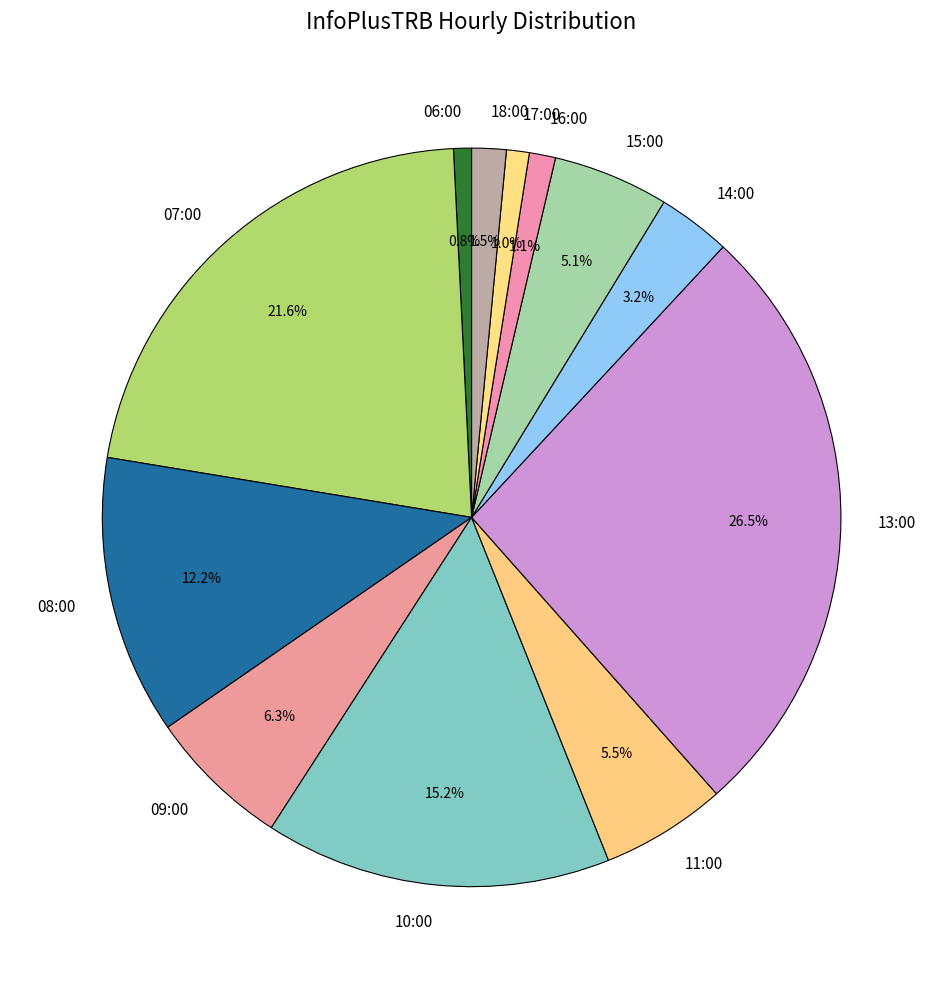

Which has a higher value, 13:00 or 09:00?

13:00